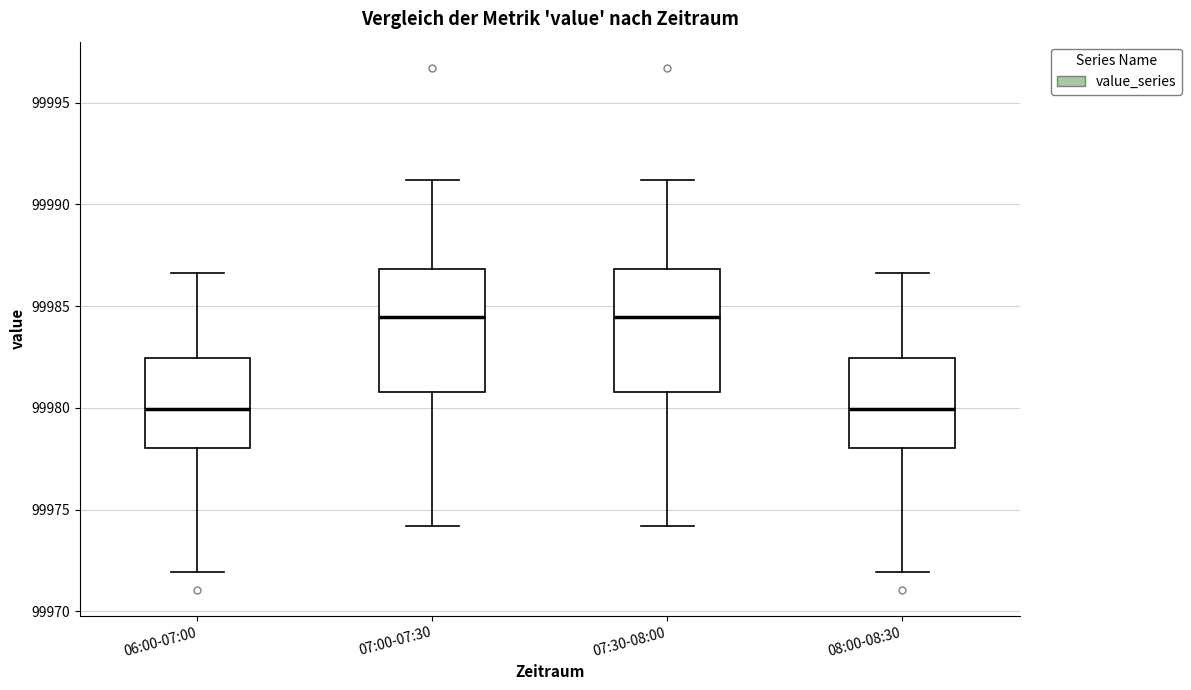

Reading left to right, read every box against the y-axis: the position of its median line, the range the box covers, and the ends of its whiskers. The values are not printed on the chart, so give them approximately, as read against the axis.

06:00-07:00: median 99980.0, box 99978.0 to 99982.5, whiskers 99972.0 to 99986.5
07:00-07:30: median 99984.5, box 99981.0 to 99987.0, whiskers 99974.0 to 99991.0
07:30-08:00: median 99984.5, box 99981.0 to 99987.0, whiskers 99974.0 to 99991.0
08:00-08:30: median 99980.0, box 99978.0 to 99982.5, whiskers 99972.0 to 99986.5